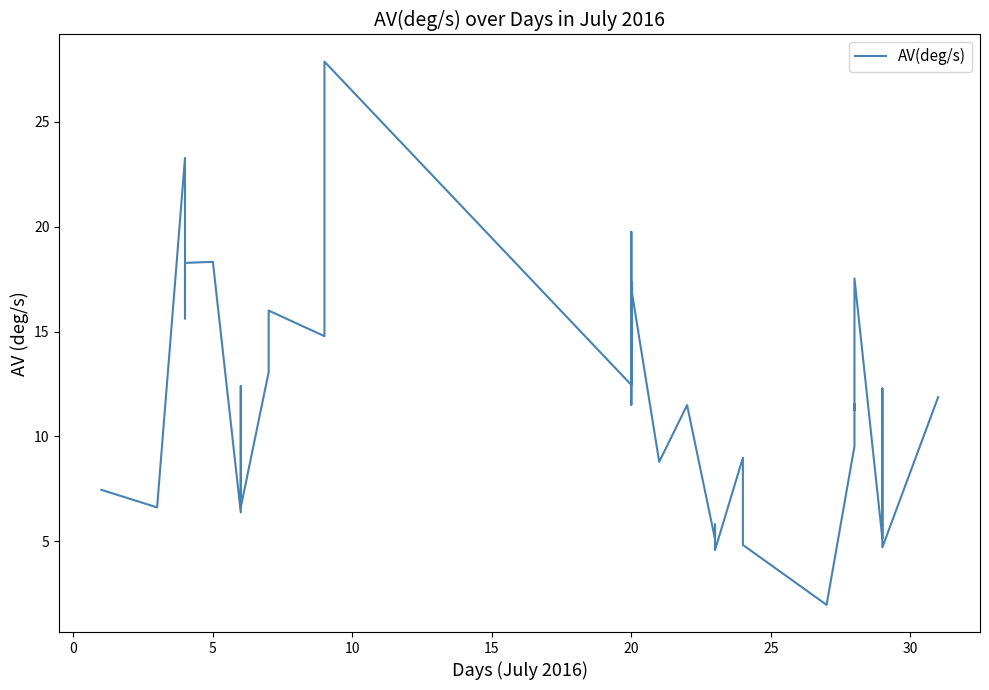

What is the change in value from 16 to 24?

-2.5